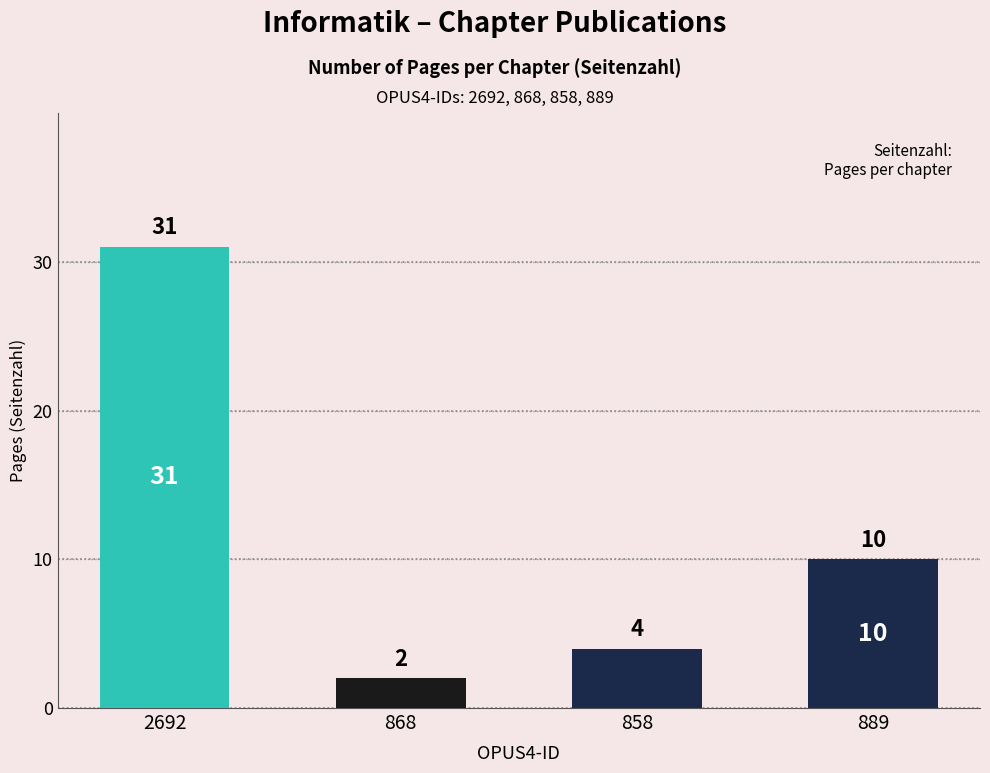

Is it true that the value at 2692 is 47?

False